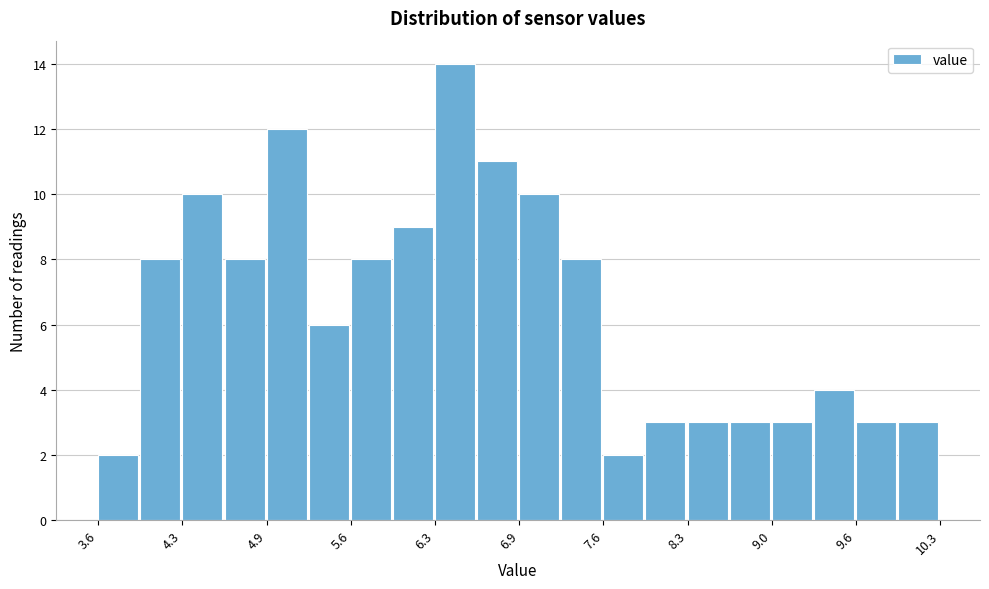

Around what value on the x-axis is the tallest bar? Give the approximate position of its centre, as read against the axis.

6.4